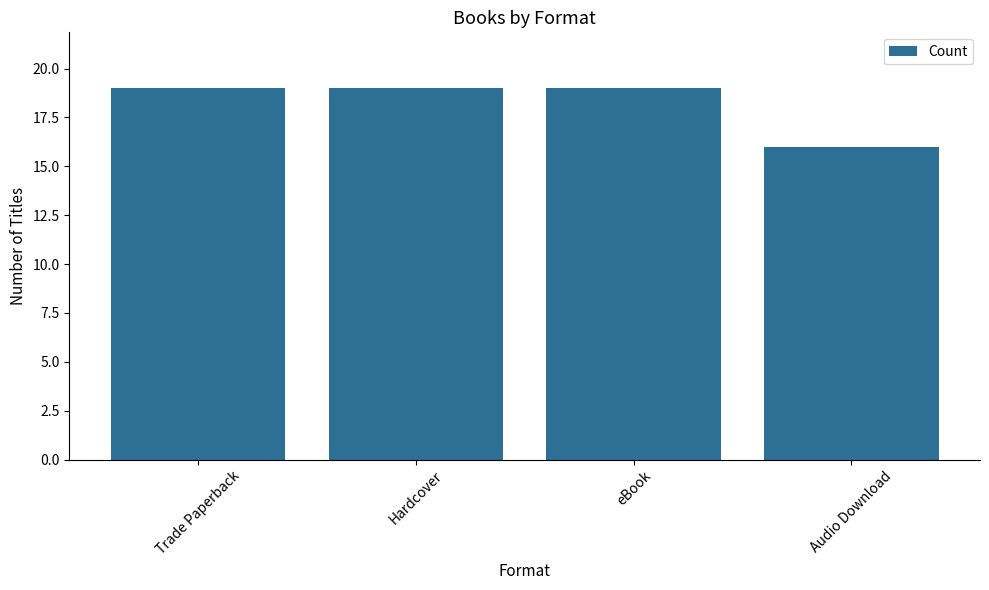

Does the chart contain stacked bars?

No